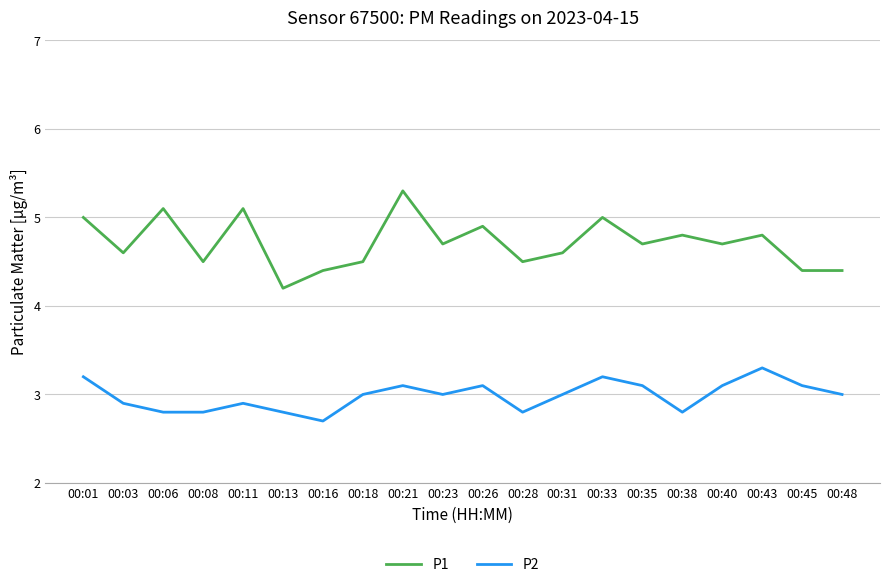

Does the chart have visible grid lines?

Yes